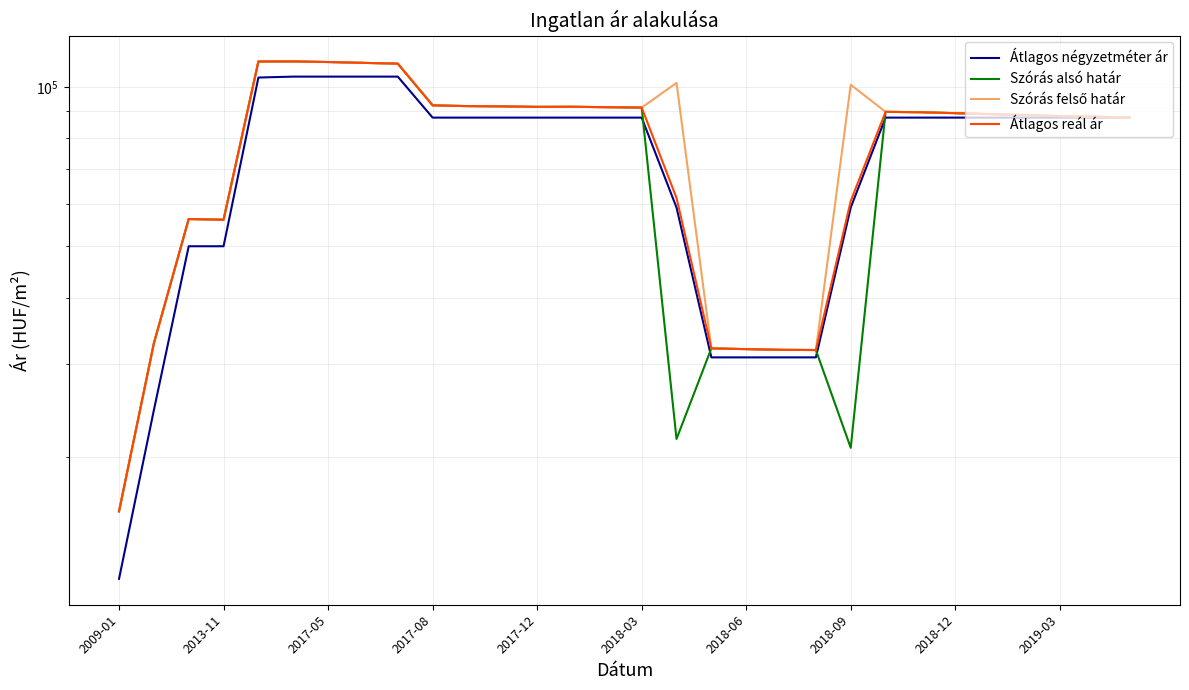

Reading left to right, transcribe all the data shown in this chart.

Átlagos négyzetméter ár: 11764	24509	50000	50000	104166	104583	104583	104583	104583	87500	87500	87500	87500	87500	87500	87500	59166	30833	30833	30833	30833	59166	87500	87500	87500	87500	87500	87500	87500	87500
Szórás alsó határ: 15779	32775	56283	56112	111688	111729	111433	111032	110660	92297	91990	91881	91685	91729	91555	91404	21620	32065	31960	31863	31833	20803	89731	89565	89214	88845	88480	88077	87857	87480
Szórás felső határ: 15779	32775	56283	56112	111688	111729	111433	111032	110660	92297	91990	91881	91685	91729	91555	91404	101758	32065	31960	31863	31833	100941	89731	89565	89214	88845	88480	88077	87857	87480
Átlagos reál ár: 15779	32775	56283	56112	111688	111729	111433	111032	110660	92297	91990	91881	91685	91729	91555	91404	61689	32065	31960	31863	31833	60872	89731	89565	89214	88845	88480	88077	87857	87480